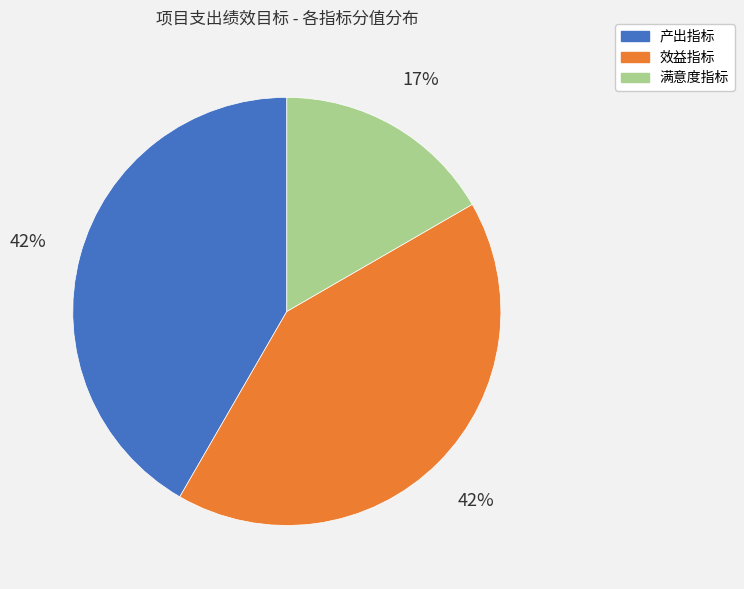

How many slices are in this pie chart?

3